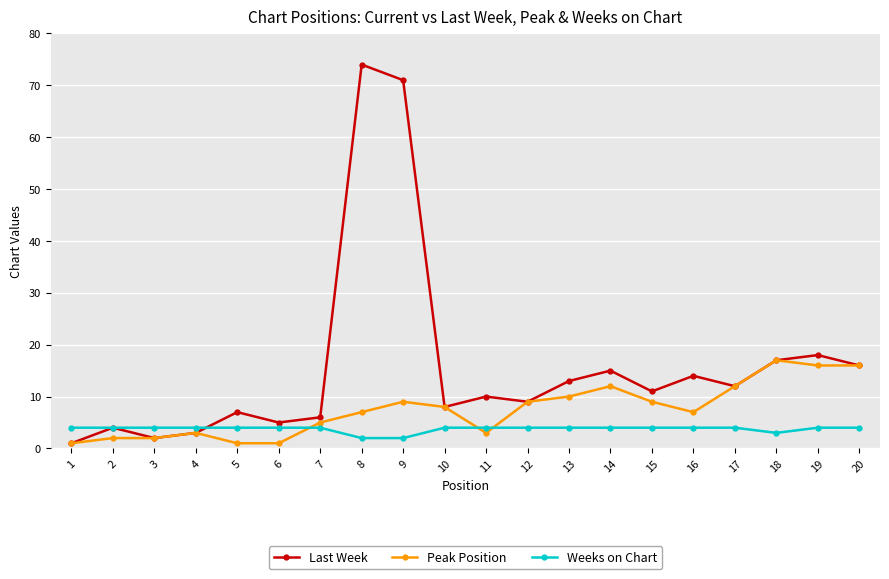

True or false: Last Week has more than 0 points higher than both neighbors.

True